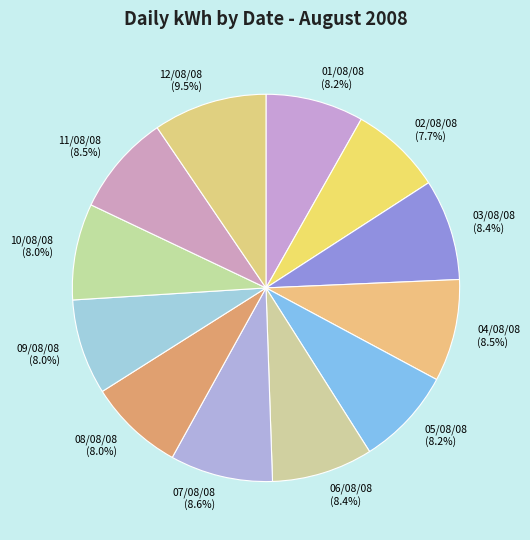

To the nearest percent, what percentage of the pie is 09/08/08?

8%